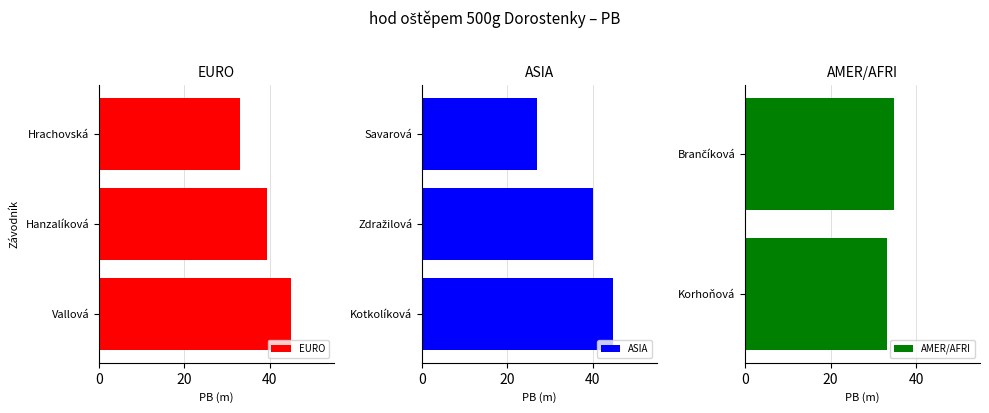

Where does the data first go above 39?

Vallová Veronika